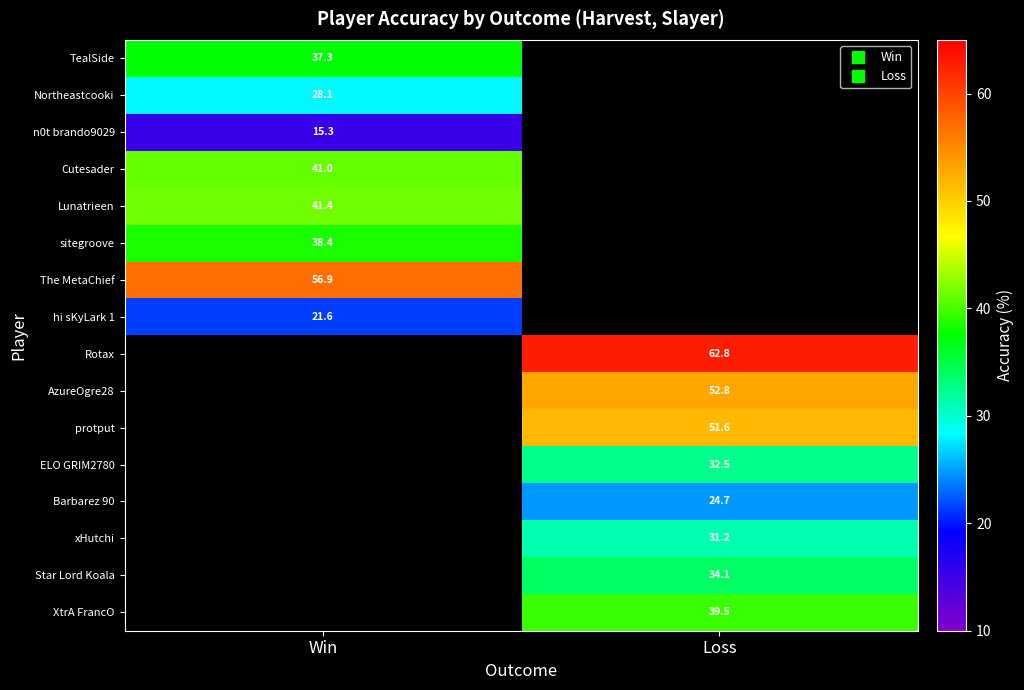

What is the maximum value shown in the chart?

62.8